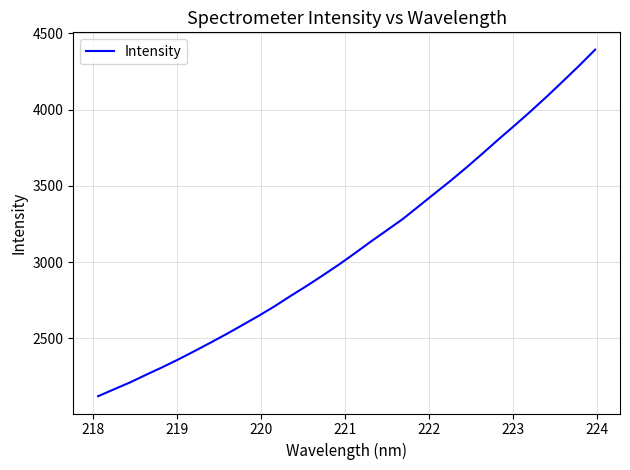

What is the difference between the maximum and minimum values?

2271.5